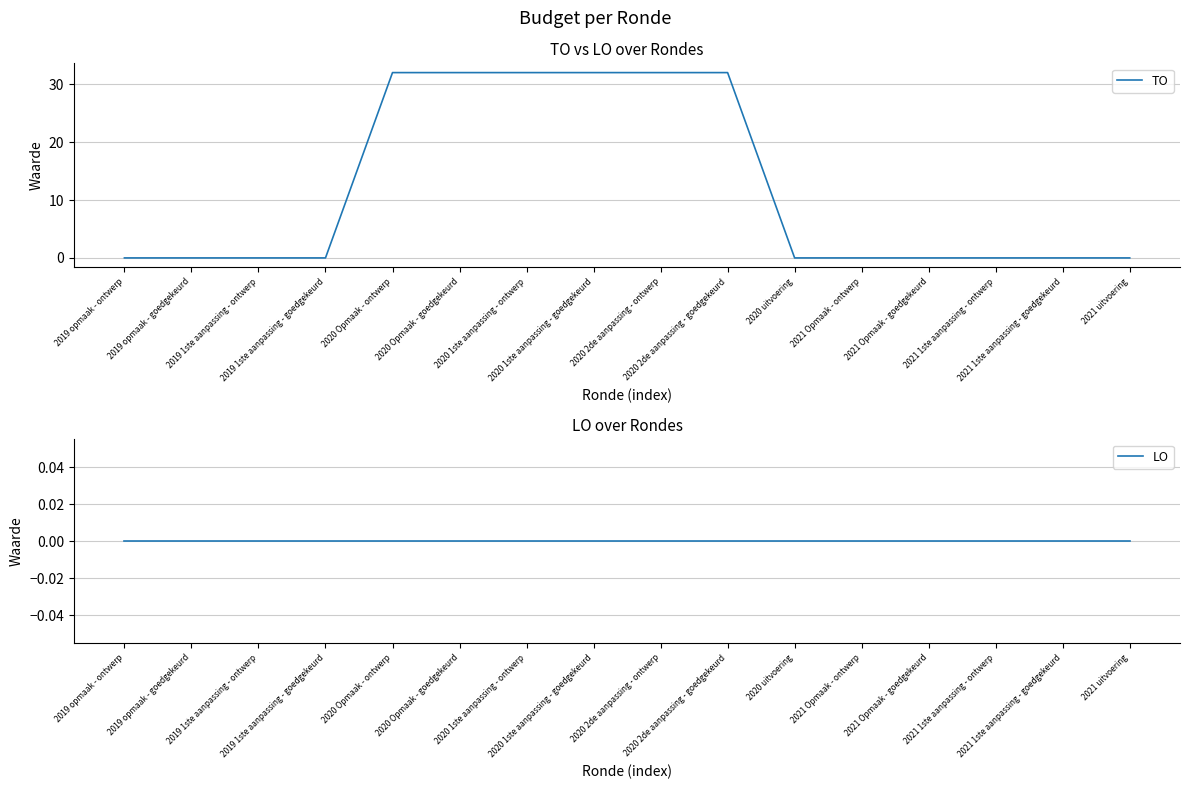

Which series has the largest total across all categories?

TO